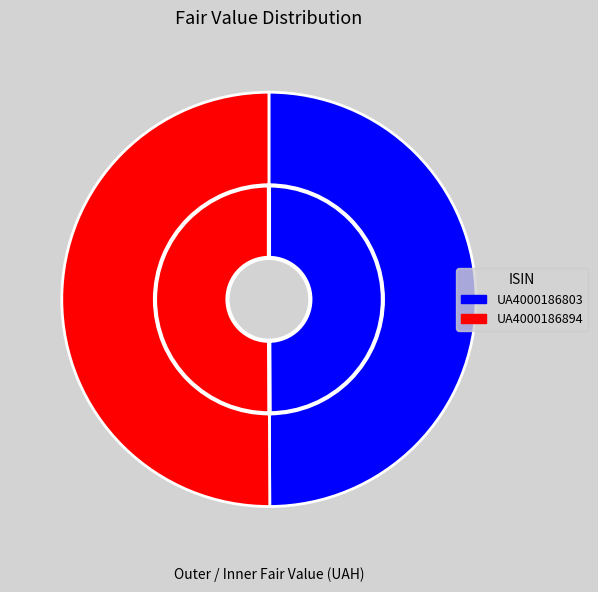

Combined, what portion of the pie is UA4000186803 and UA4000186894?

100.0%